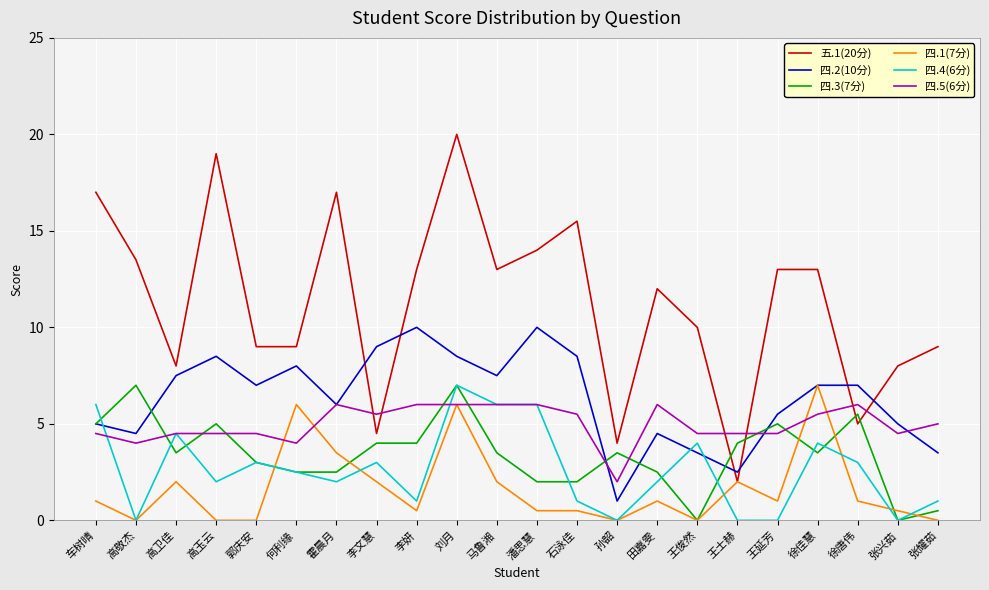

Which category has the highest value across all series?

刘月